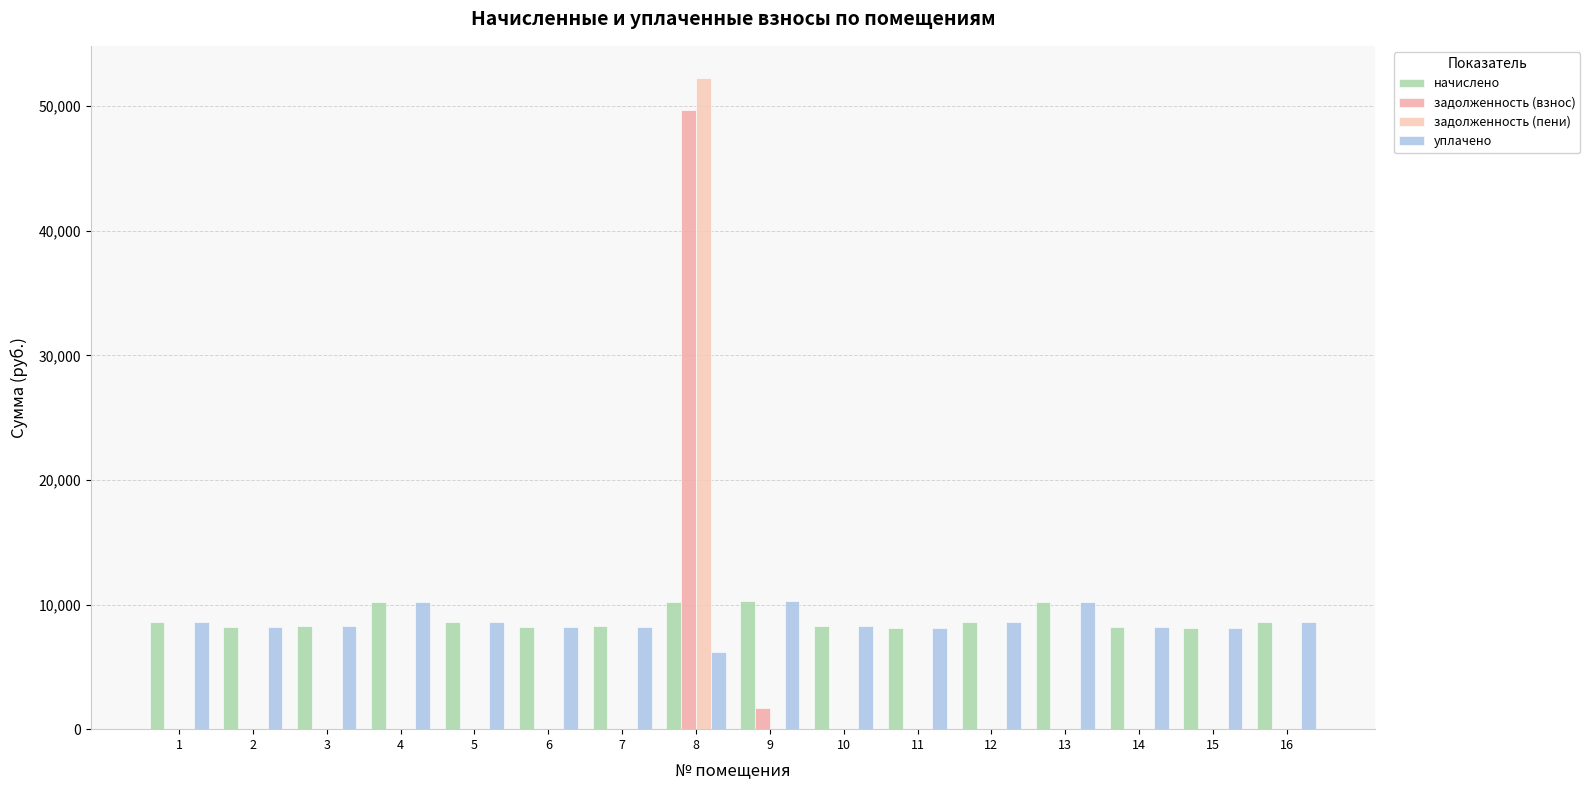

Reading left to right, transcribe all the data shown in this chart.

начислено: 8578.1	8230.3	8263.4	10201.0	8578.1	8197.4	8263.4	10184.5	10267.2	8246.9	8114.4	8627.8	10234.1	8230.3	8114.4	8611.2
задолженность (взнос): 0.0	0.0	0.0	0.0	0.0	0.0	0.0	49688.3	1703.5	0.0	0.0	0.0	0.0	0.0	0.0	0.0
задолженность (пени): 0.0	0.0	0.0	0.0	0.0	0.0	0.0	52234.4	0.0	0.0	0.0	0.0	0.0	0.0	0.0	0.0
уплачено: 8578.1	8230.3	8263.4	10201.0	8578.1	8197.4	8200.0	6160.8	10267.2	8246.9	8114.4	8627.8	10234.1	8230.3	8114.4	8611.2